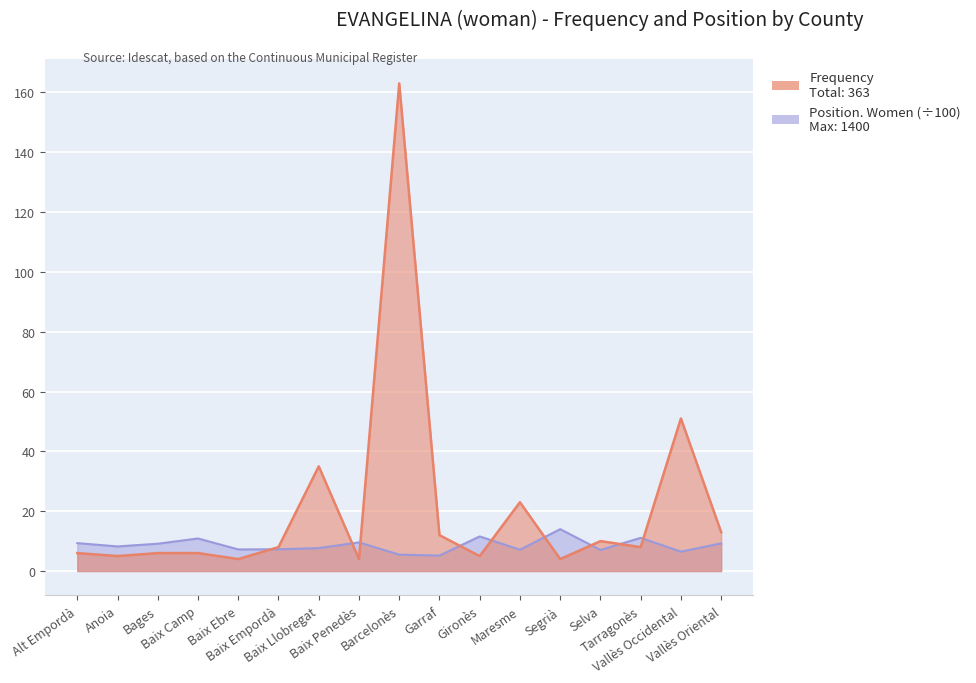

Is it true that Frequency equals 11.1 at Tarragonès?

False